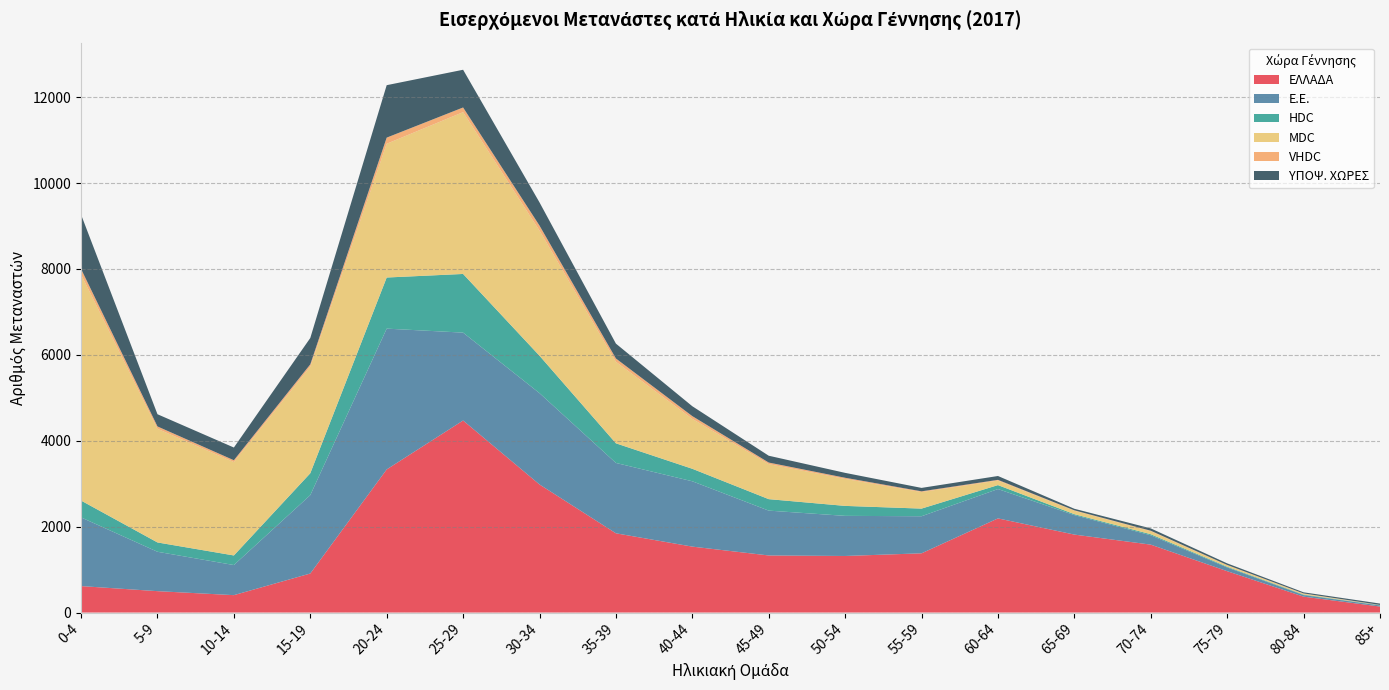

Reading left to right, transcribe all the data shown in this chart.

ΕΛΛΑΔΑ: 0-4=616	5-9=498	10-14=405	15-19=909	20-24=3332	25-29=4471	30-34=2982	35-39=1845	40-44=1535	45-49=1329	50-54=1317	55-59=1379	60-64=2192	65-69=1815	70-74=1581	75-79=963	80-84=370	85+=140
Ε.Ε.: 0-4=1599	5-9=917	10-14=701	15-19=1825	20-24=3278	25-29=2046	30-34=2126	35-39=1638	40-44=1521	45-49=1044	50-54=934	55-59=863	60-64=683	65-69=454	70-74=218	75-79=87	80-84=36	85+=25
HDC: 0-4=392	5-9=217	10-14=223	15-19=509	20-24=1190	25-29=1366	30-34=871	35-39=457	40-44=291	45-49=267	50-54=232	55-59=178	60-64=92	65-69=21	70-74=24	75-79=16	80-84=12	85+=8
MDC: 0-4=5264	5-9=2646	10-14=2175	15-19=2483	20-24=3114	25-29=3767	30-34=2914	35-39=1898	40-44=1162	45-49=816	50-54=628	55-59=385	60-64=106	65-69=81	70-74=71	75-79=36	80-84=20	85+=0
VHDC: 0-4=128	5-9=55	10-14=42	15-19=52	20-24=143	25-29=109	30-34=116	35-39=77	40-44=64	45-49=36	50-54=27	55-59=17	60-64=16	65-69=9	70-74=11	75-79=6	80-84=7	85+=5
ΥΠΟΨ. ΧΩΡΕΣ: 0-4=1266	5-9=284	10-14=296	15-19=614	20-24=1221	25-29=878	30-34=540	35-39=346	40-44=230	45-49=159	50-54=114	55-59=80	60-64=90	65-69=36	70-74=54	75-79=37	80-84=26	85+=31